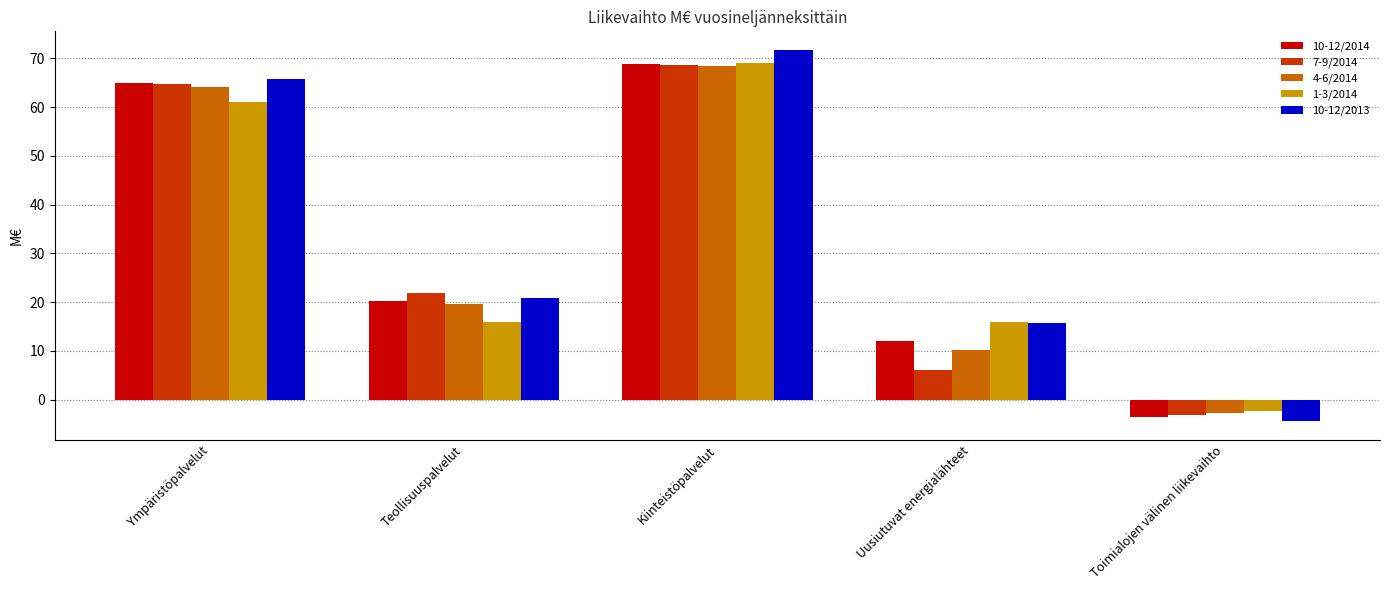

What is the maximum value shown in the chart?

71.7